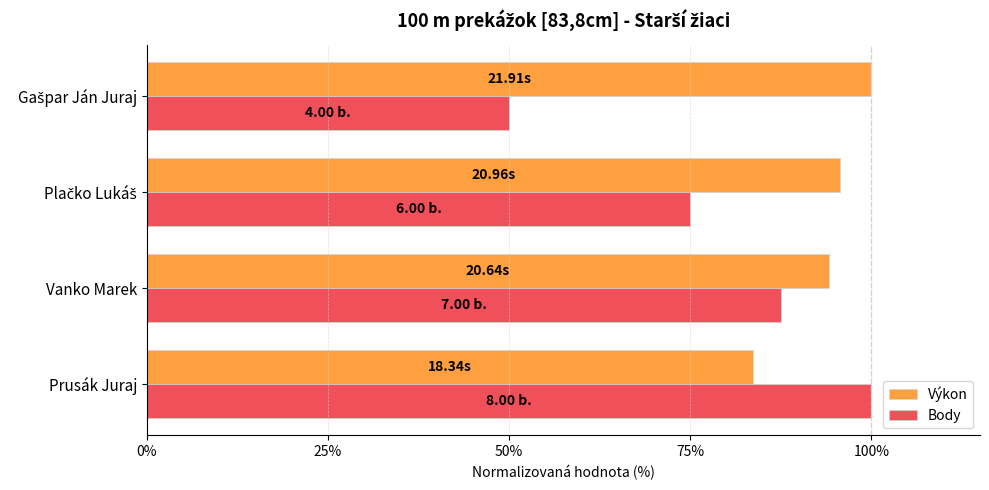

What is the difference between the highest and lowest values at Vanko Marek?

6.7